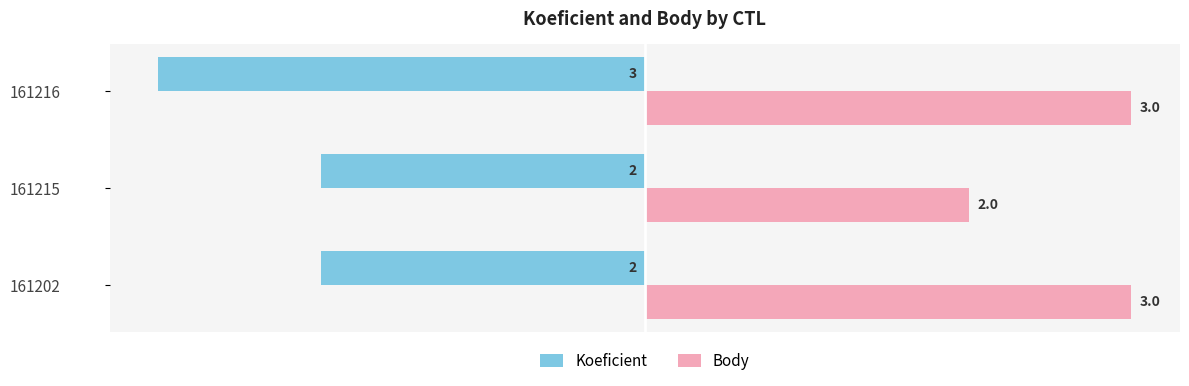

What is the average value of the Koeficient series?

-2